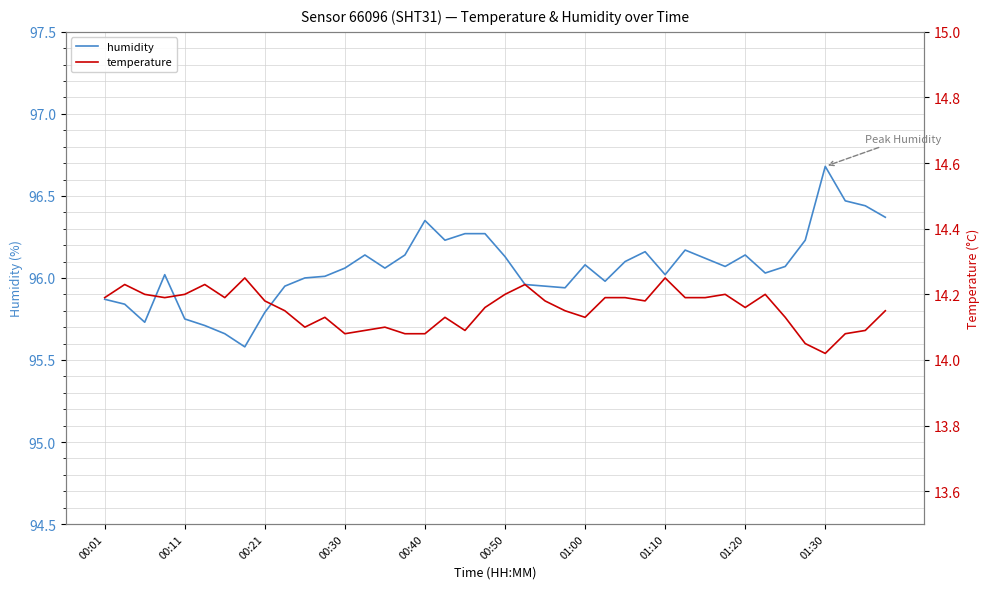

True or false: humidity has more than 2 interior local peaks.

True